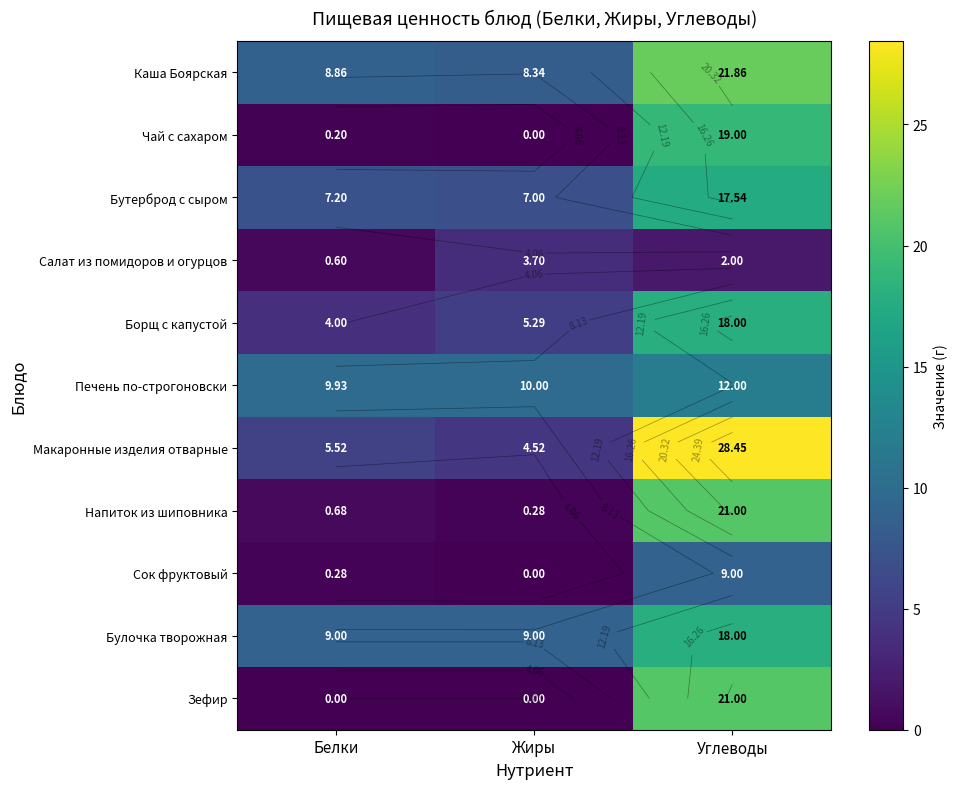

Which series has the largest total across all categories?

Каша Боярская